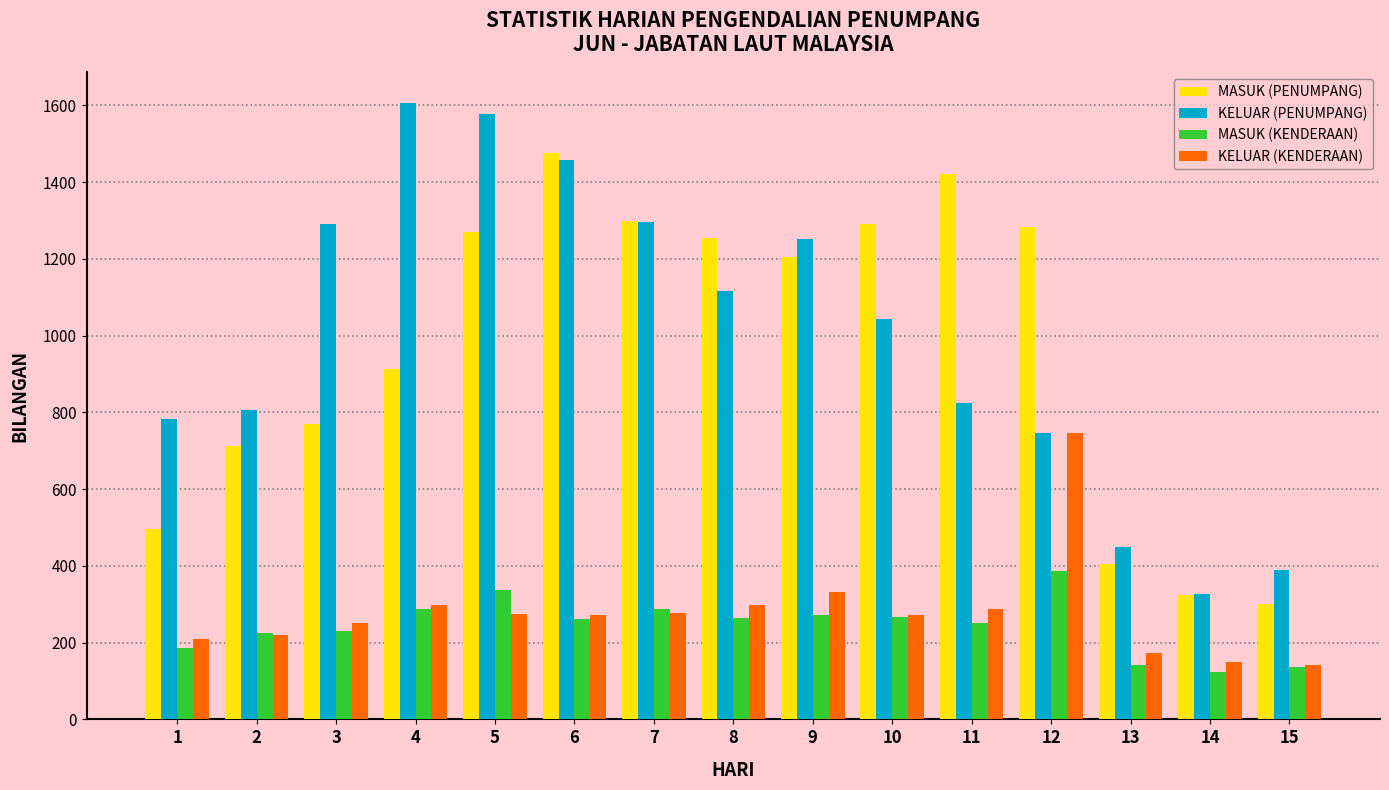

What are all the series names shown in the legend?

MASUK (PENUMPANG), KELUAR (PENUMPANG), MASUK (KENDERAAN), KELUAR (KENDERAAN)